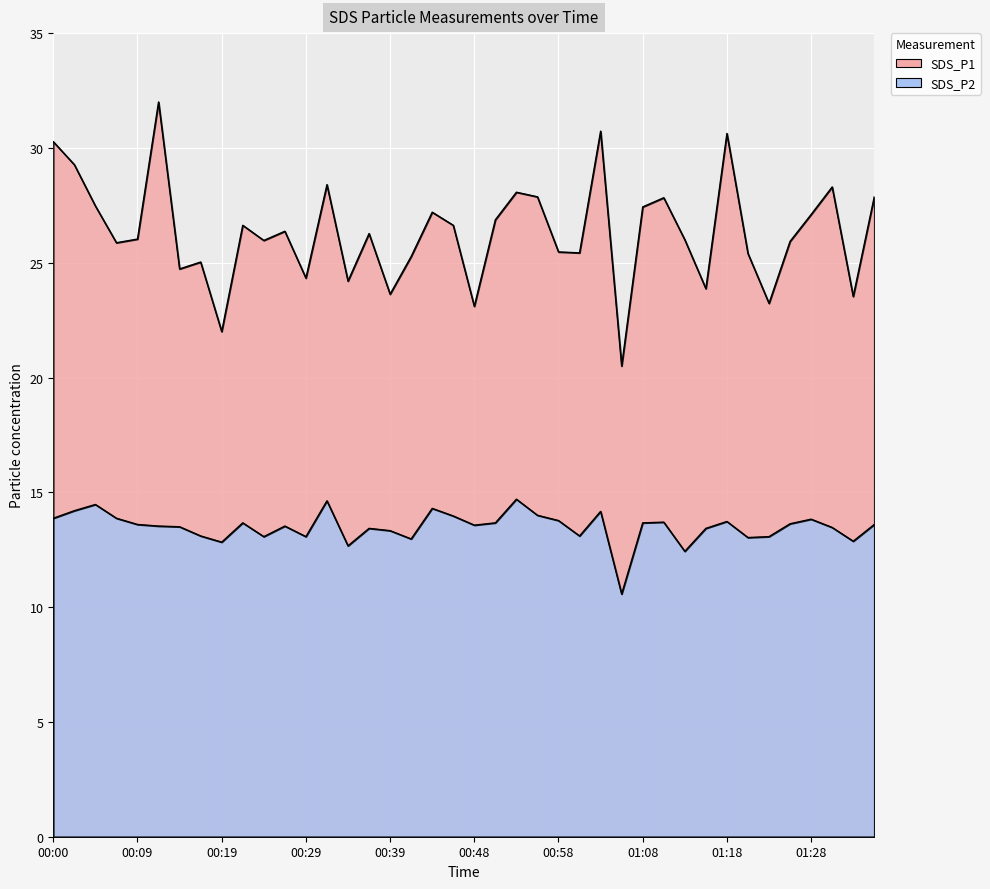

What is the total value across all series at 00:51?

40.5